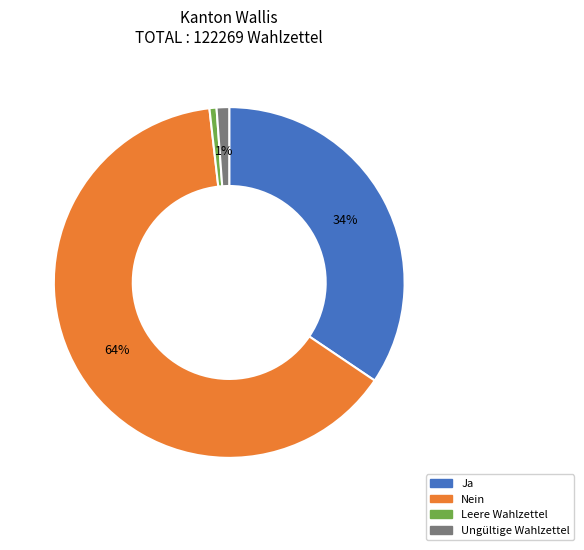

Which category has the biggest portion of the pie?

Nein